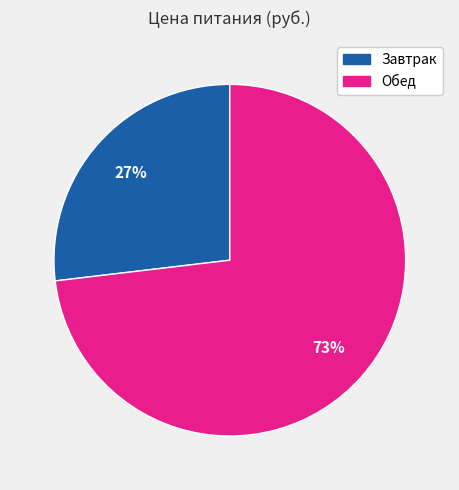

To the nearest percent, what percentage of the pie is Завтрак?

27%